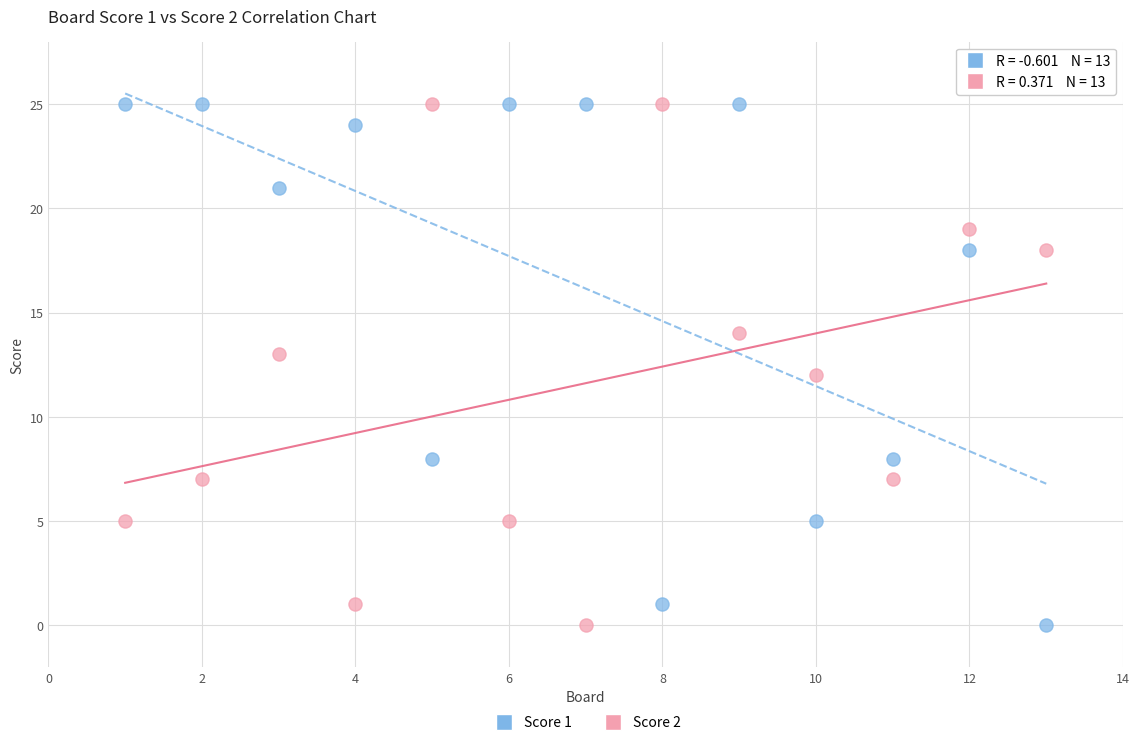

Across all data points, what is the range of Y values (max minus min)?

25